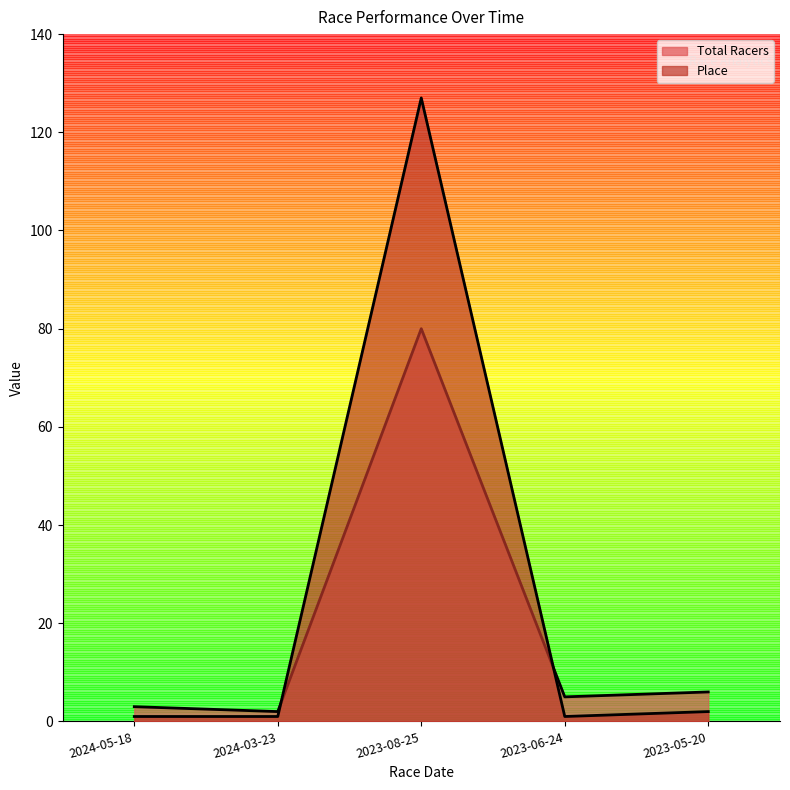

What is the spread (max minus min) of values at 2023-05-20?

4